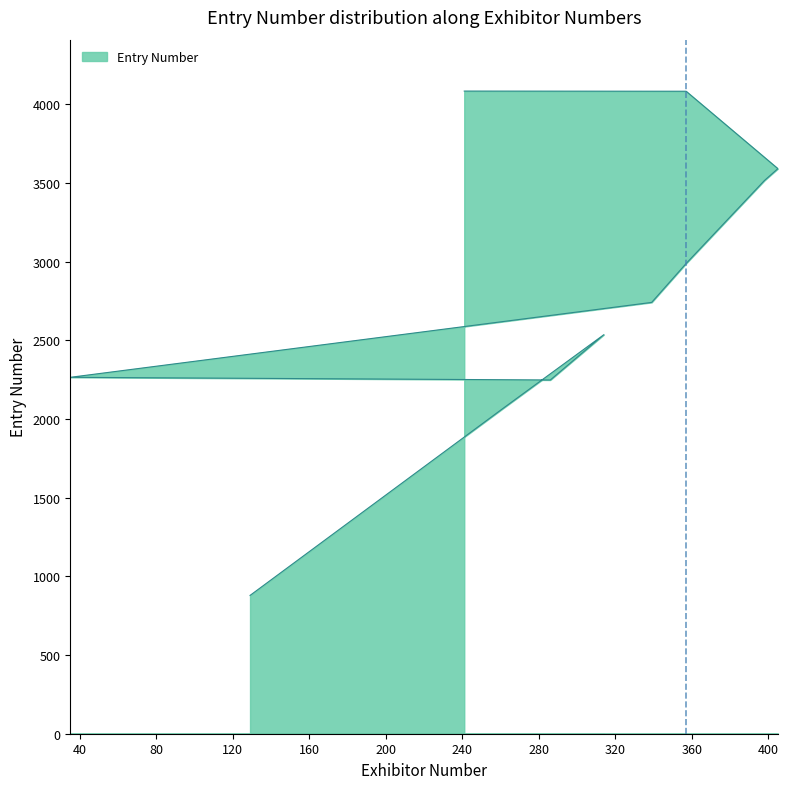

How many values are below 2741?

5